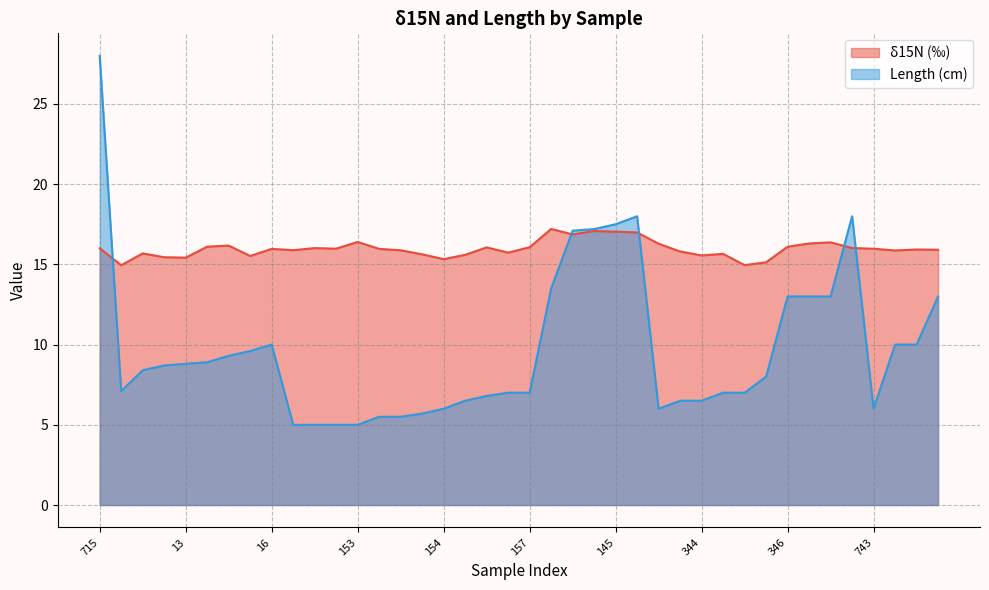

Rank the series by their average value, from lowest to highest.

Length (cm), δ15N (‰)